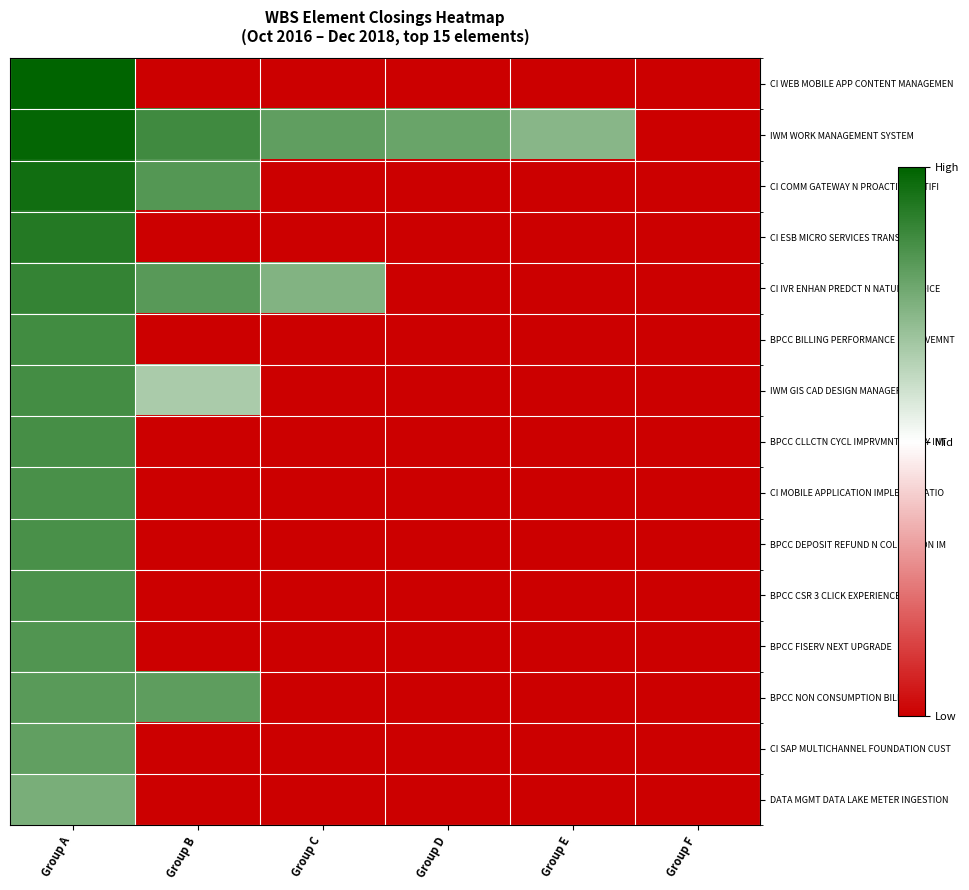

Reading left to right, transcribe all the data shown in this chart.

CI WEB MOBILE APP CONTENT MANAGEMEN: Group A=1.0	Group B=0.0	Group C=0.0	Group D=0.0	Group E=0.0	Group F=0.0
IWM WORK MANAGEMENT SYSTEM: Group A=1.0	Group B=0.9	Group C=0.8	Group D=0.8	Group E=0.7	Group F=0.0
CI COMM GATEWAY N PROACTIVE NOTIFI: Group A=1.0	Group B=0.8	Group C=0.0	Group D=0.0	Group E=0.0	Group F=0.0
CI ESB MICRO SERVICES TRANSPORT: Group A=0.9	Group B=0.0	Group C=0.0	Group D=0.0	Group E=0.0	Group F=0.0
CI IVR ENHAN PREDCT N NATURAL VOICE: Group A=0.9	Group B=0.8	Group C=0.7	Group D=0.0	Group E=0.0	Group F=0.0
BPCC BILLING PERFORMANCE IMPROVEMNT: Group A=0.9	Group B=0.0	Group C=0.0	Group D=0.0	Group E=0.0	Group F=0.0
IWM GIS CAD DESIGN MANAGER: Group A=0.9	Group B=0.7	Group C=0.0	Group D=0.0	Group E=0.0	Group F=0.0
BPCC CLLCTN CYCL IMPRVMNT AGNCY INT: Group A=0.9	Group B=0.0	Group C=0.0	Group D=0.0	Group E=0.0	Group F=0.0
CI MOBILE APPLICATION IMPLEMENTATIO: Group A=0.9	Group B=0.0	Group C=0.0	Group D=0.0	Group E=0.0	Group F=0.0
BPCC DEPOSIT REFUND N COLLECTION IM: Group A=0.9	Group B=0.0	Group C=0.0	Group D=0.0	Group E=0.0	Group F=0.0
BPCC CSR 3 CLICK EXPERIENCE: Group A=0.9	Group B=0.0	Group C=0.0	Group D=0.0	Group E=0.0	Group F=0.0
BPCC FISERV NEXT UPGRADE: Group A=0.8	Group B=0.0	Group C=0.0	Group D=0.0	Group E=0.0	Group F=0.0
BPCC NON CONSUMPTION BILLING: Group A=0.8	Group B=0.8	Group C=0.0	Group D=0.0	Group E=0.0	Group F=0.0
CI SAP MULTICHANNEL FOUNDATION CUST: Group A=0.8	Group B=0.0	Group C=0.0	Group D=0.0	Group E=0.0	Group F=0.0
DATA MGMT DATA LAKE METER INGESTION: Group A=0.8	Group B=0.0	Group C=0.0	Group D=0.0	Group E=0.0	Group F=0.0